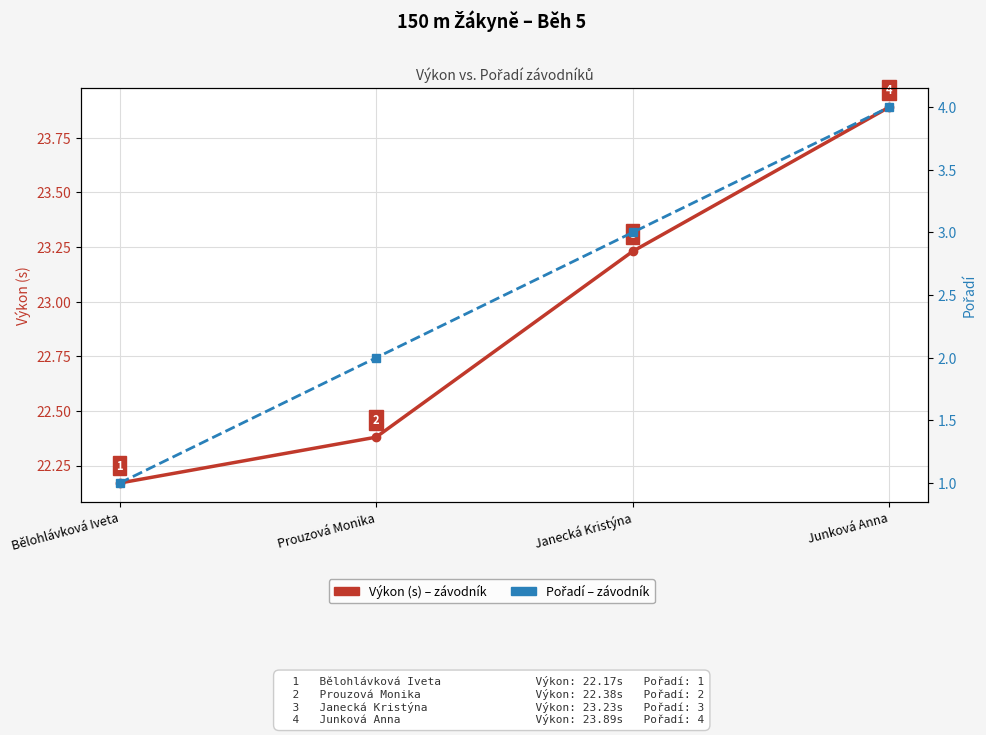

Reading left to right, transcribe all the data shown in this chart.

Výkon (s): Bělohlávková Iveta=22.2	Prouzová Monika=22.4	Janecká Kristýna=23.2	Junková Anna=23.9
Pořadí: Bělohlávková Iveta=1.0	Prouzová Monika=2.0	Janecká Kristýna=3.0	Junková Anna=4.0